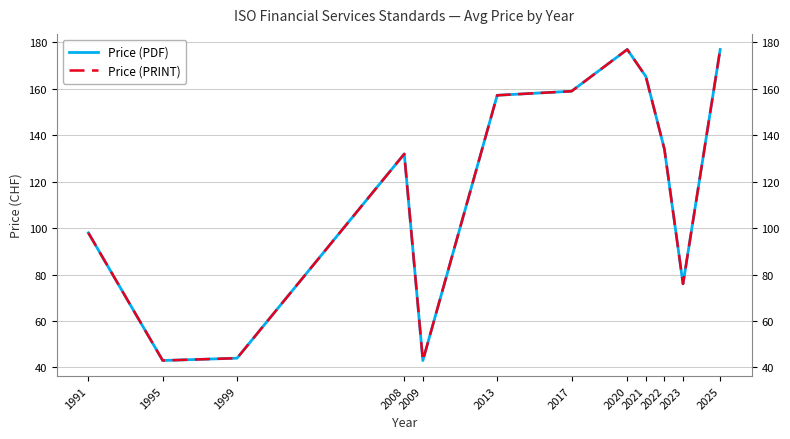

Rank the series at 2013 from highest to lowest value.

Price (PDF), Price (PRINT)